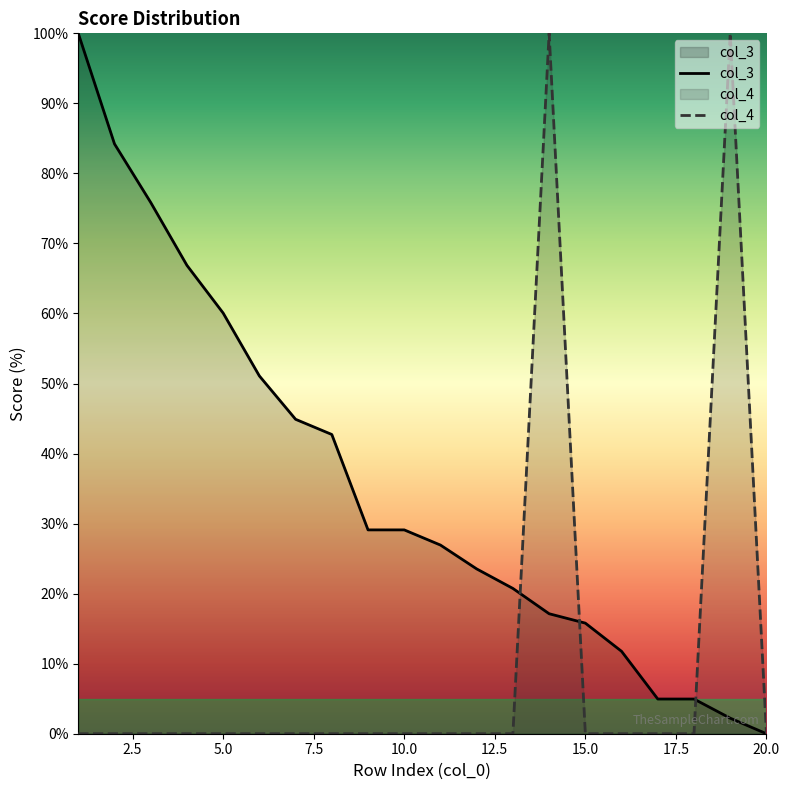

Rank the categories by col_4 value from highest to lowest.

14, 19, 1, 2, 3, 4, 5, 6, 7, 8, 9, 10, 11, 12, 13, 15, 16, 17, 18, 20